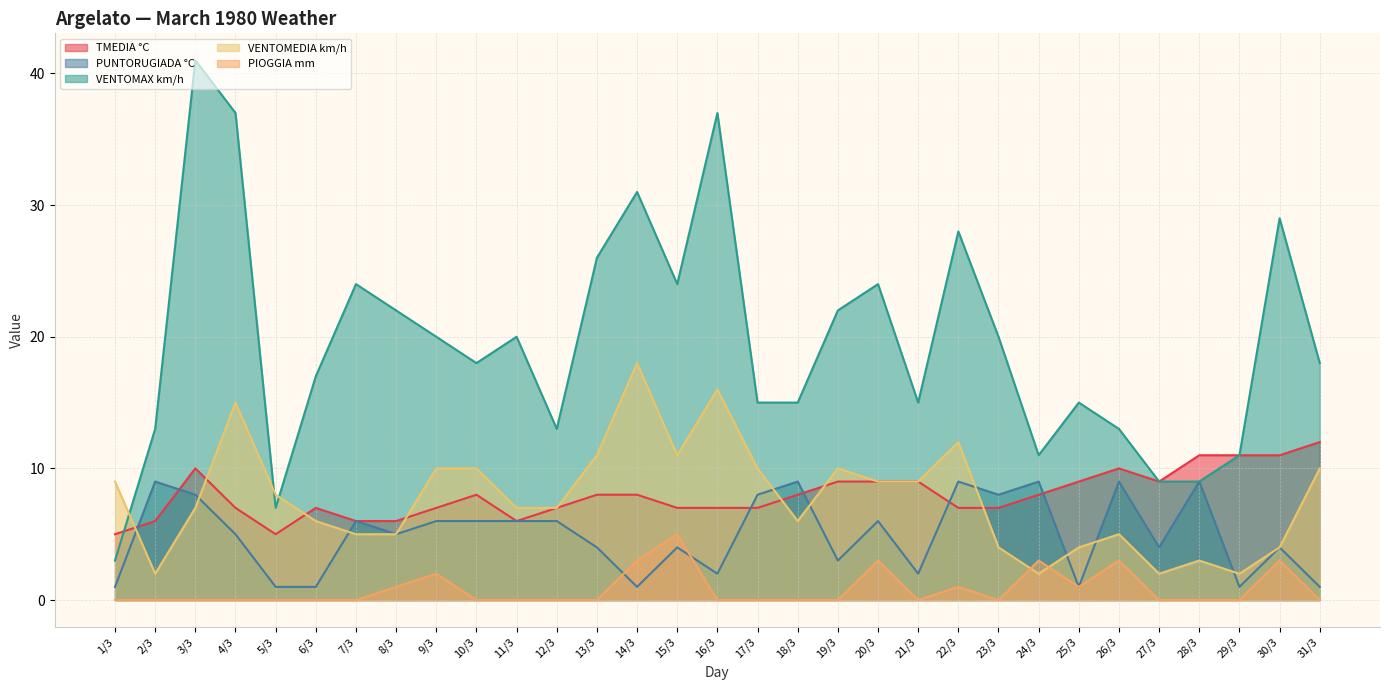

What is the maximum value shown in the chart?

41